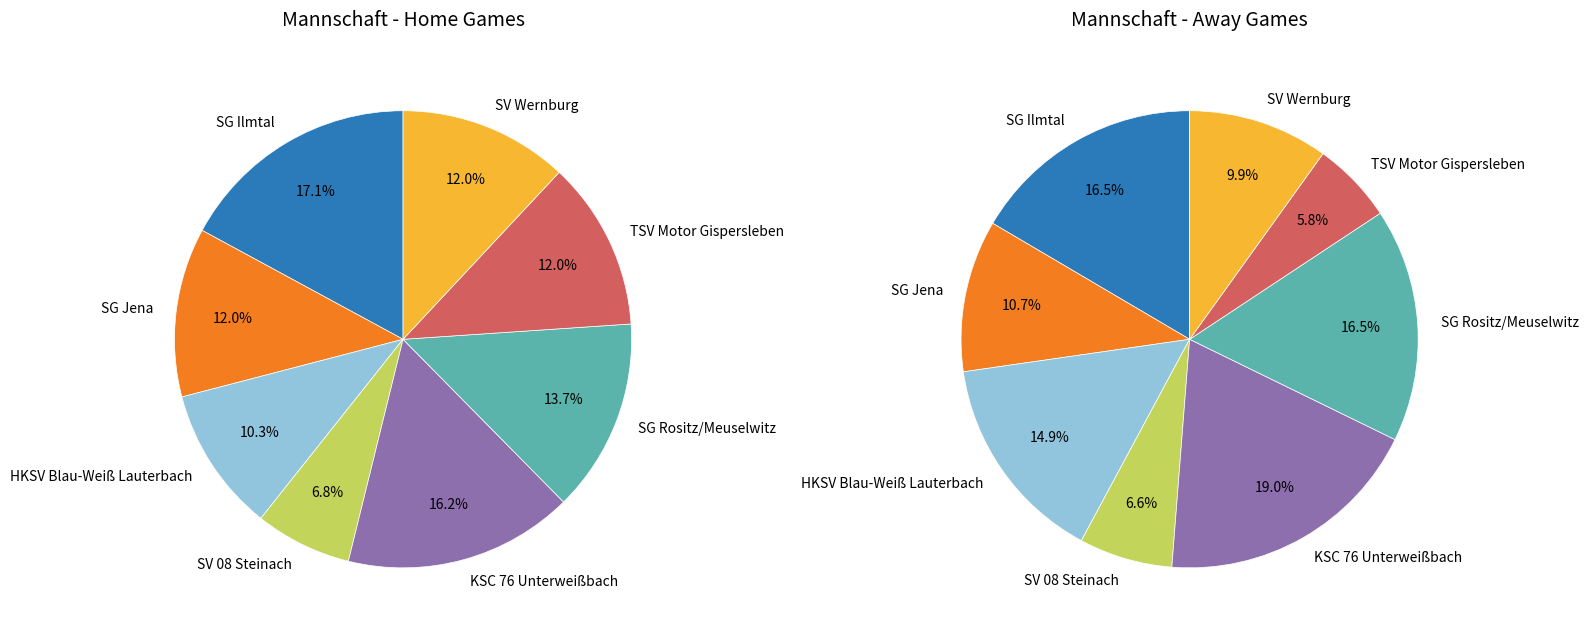

Which category has the biggest portion of the pie?

SG Ilmtal